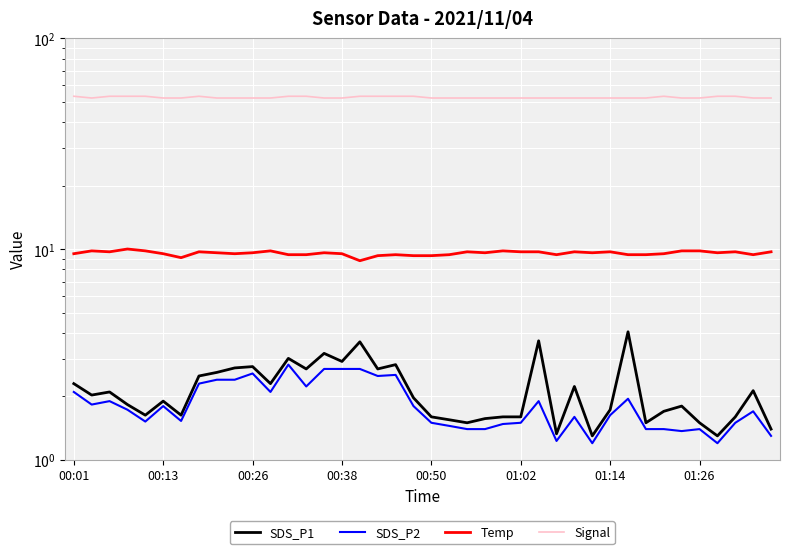

In SDS_P2, how many points are lower than both neighbors (excluding endpoints)?

10